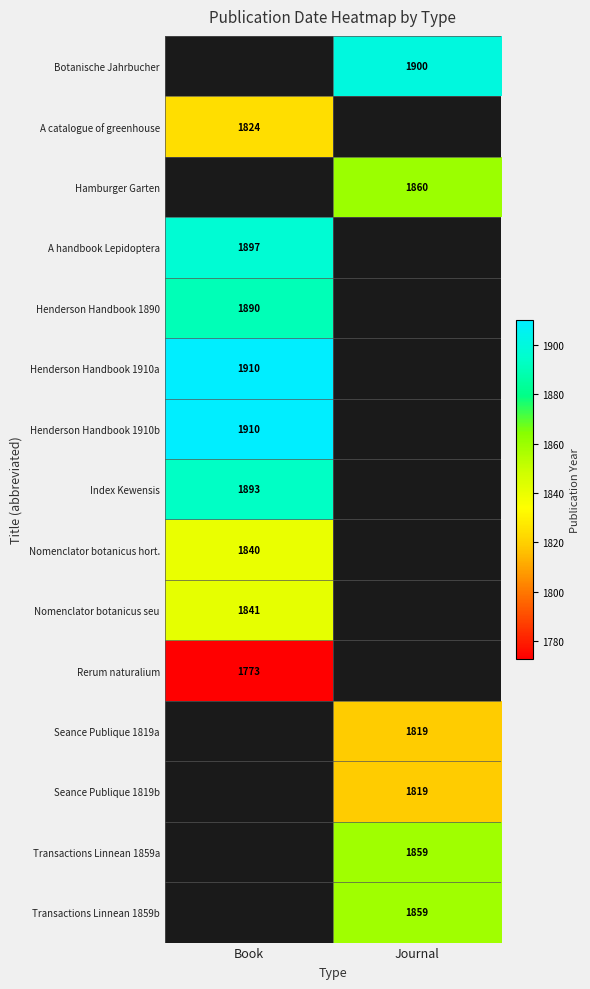

True or false: Henderson Handbook 1910a has a value of 555 at Book.

False